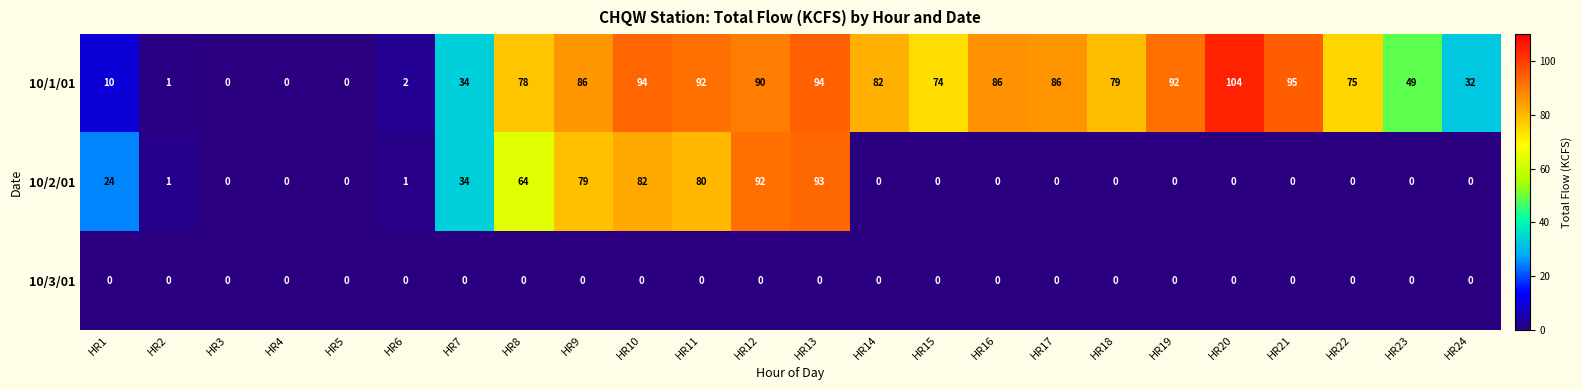

Is it true that 10/2/01 equals 64 at HR21?

False